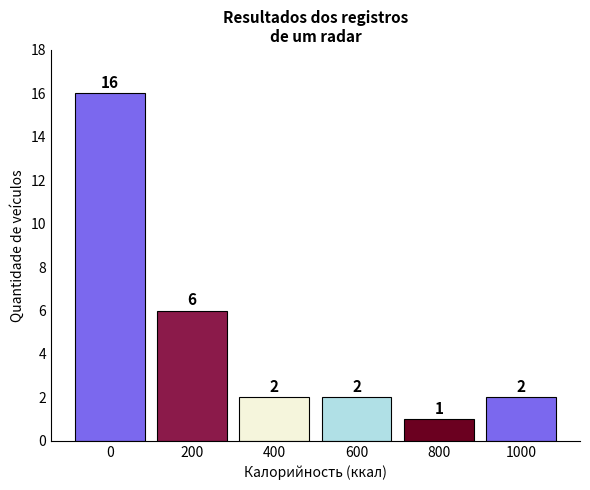

Reading left to right, transcribe all the data shown in this chart.

0=16	200=6	400=2	600=2	800=1	1000=2